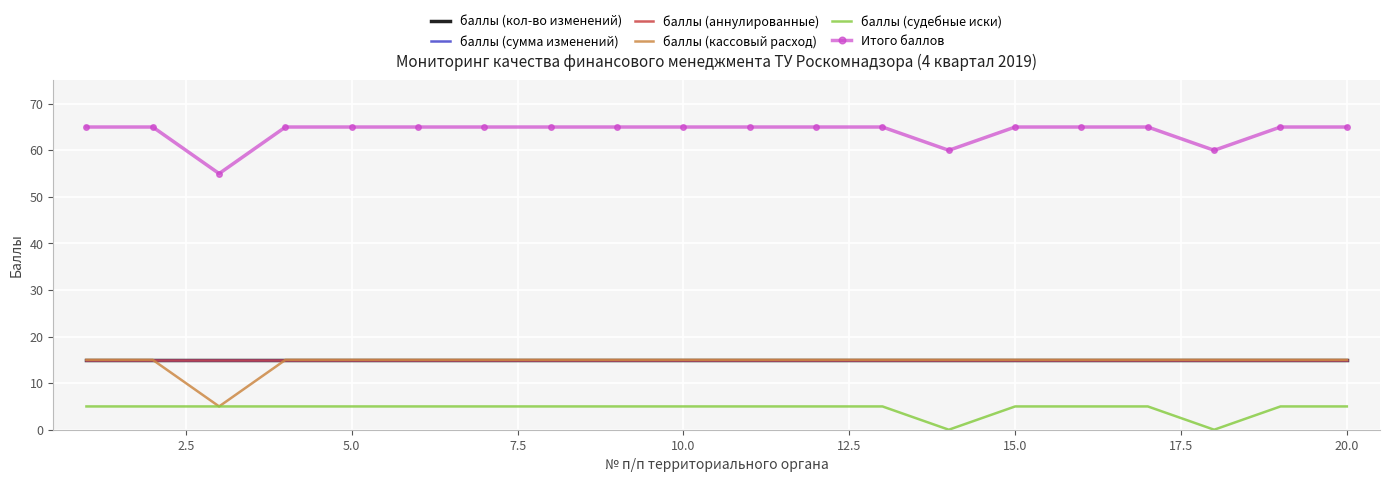

How many lines are shown in the chart?

6